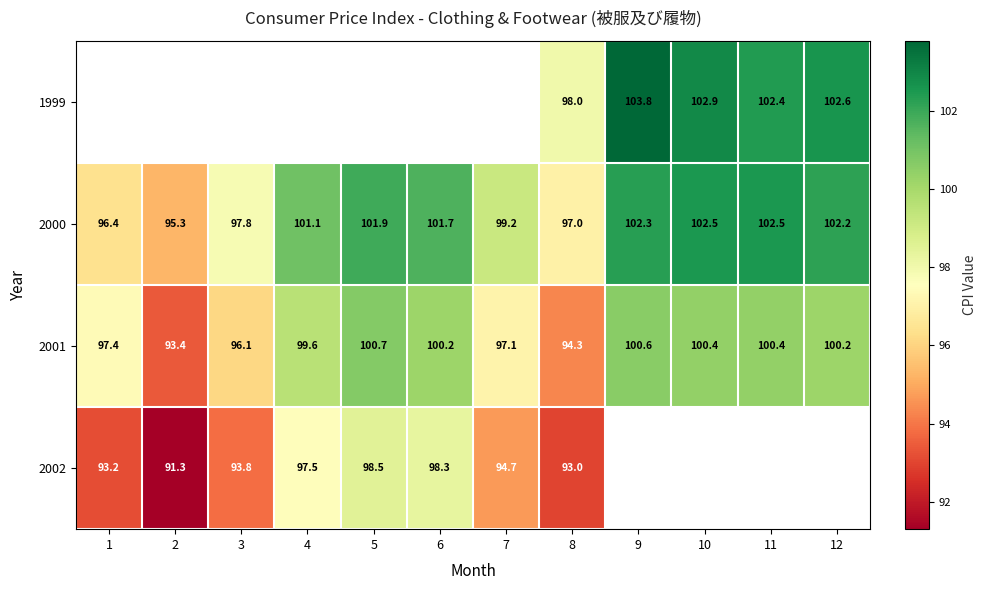

What is the minimum value for 2001?

93.4